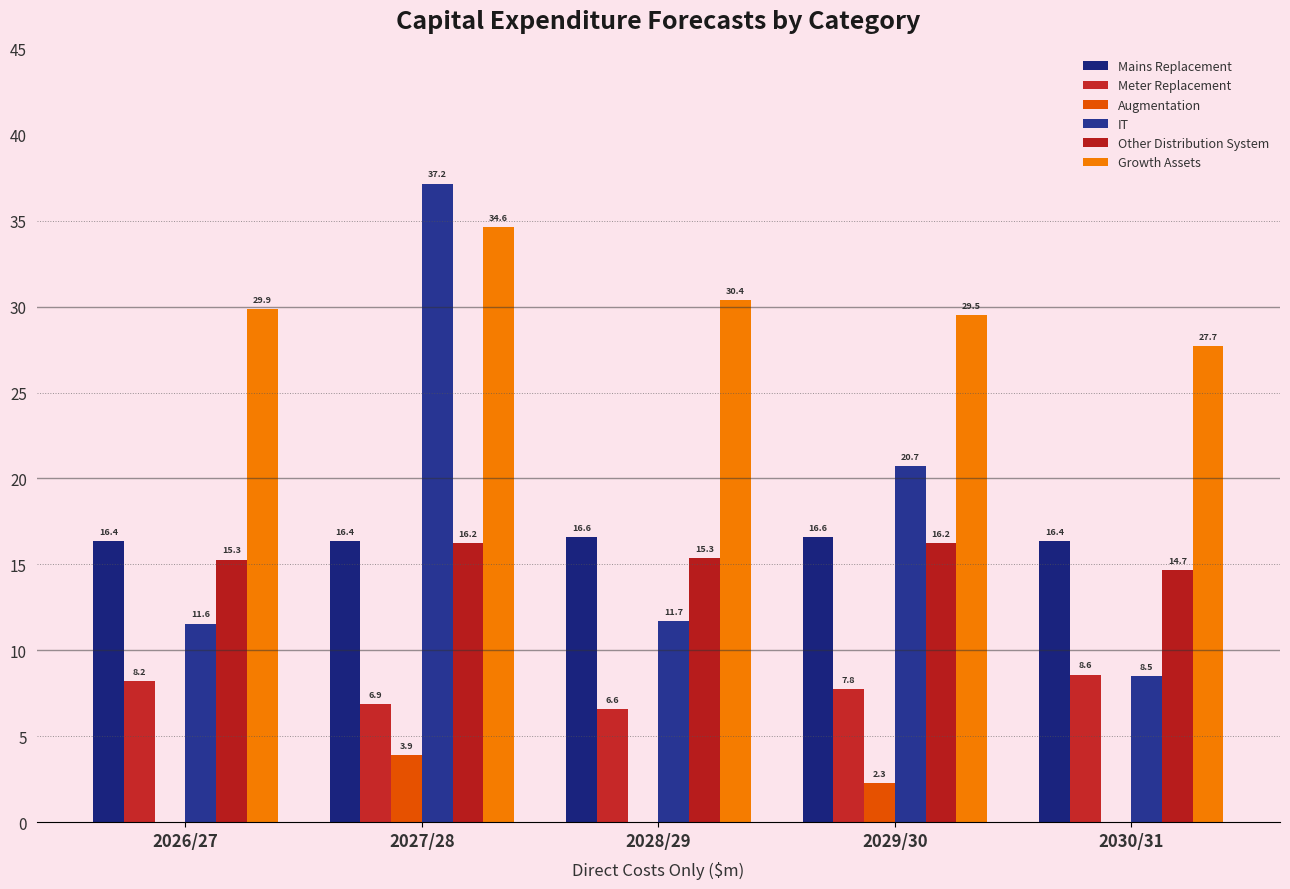

At 2030/31, list the series in order from smallest to largest.

Augmentation, IT, Meter Replacement, Other Distribution System, Mains Replacement, Growth Assets